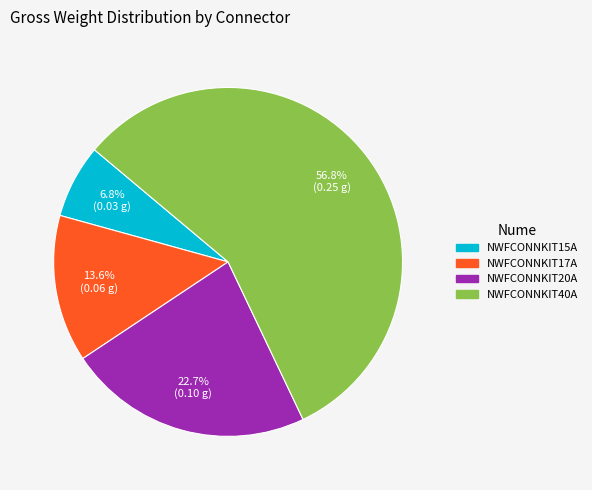

What is the majority slice?

NWFCONNKIT40A